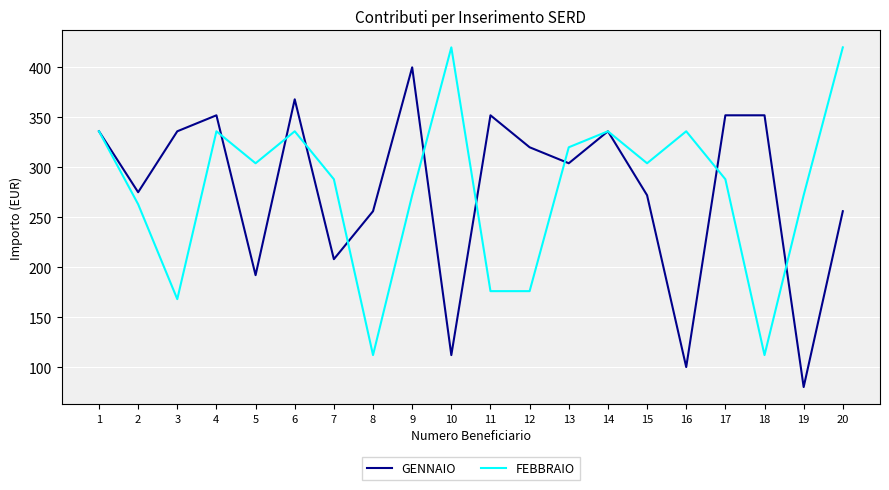

Where is the first local maximum for GENNAIO?

4